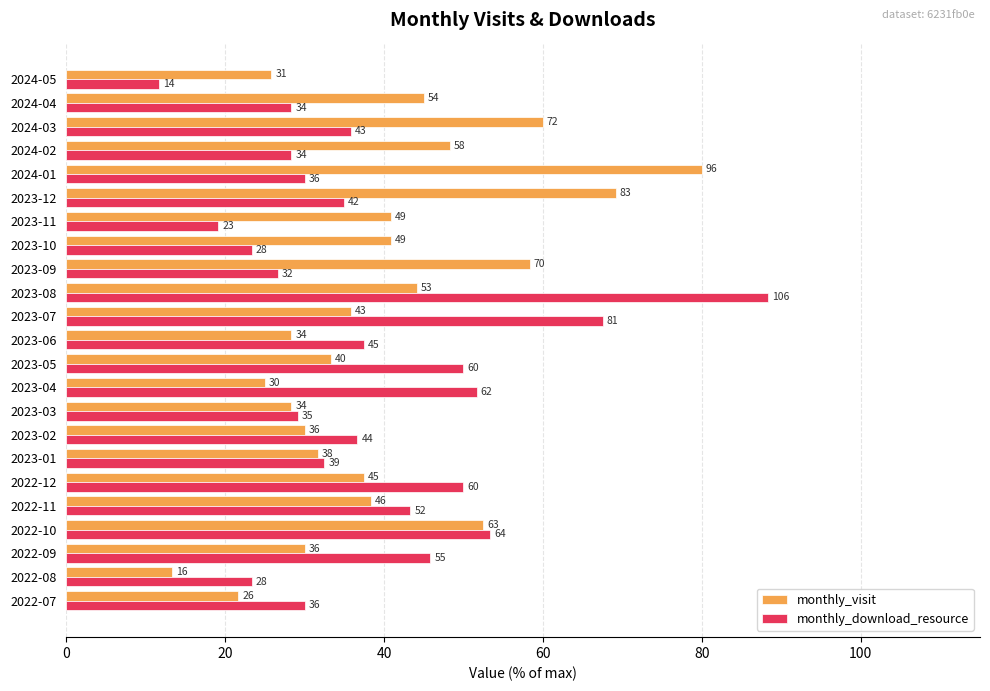

What is the value of the monthly_download_resource bar at the 22nd from the left?

28.3